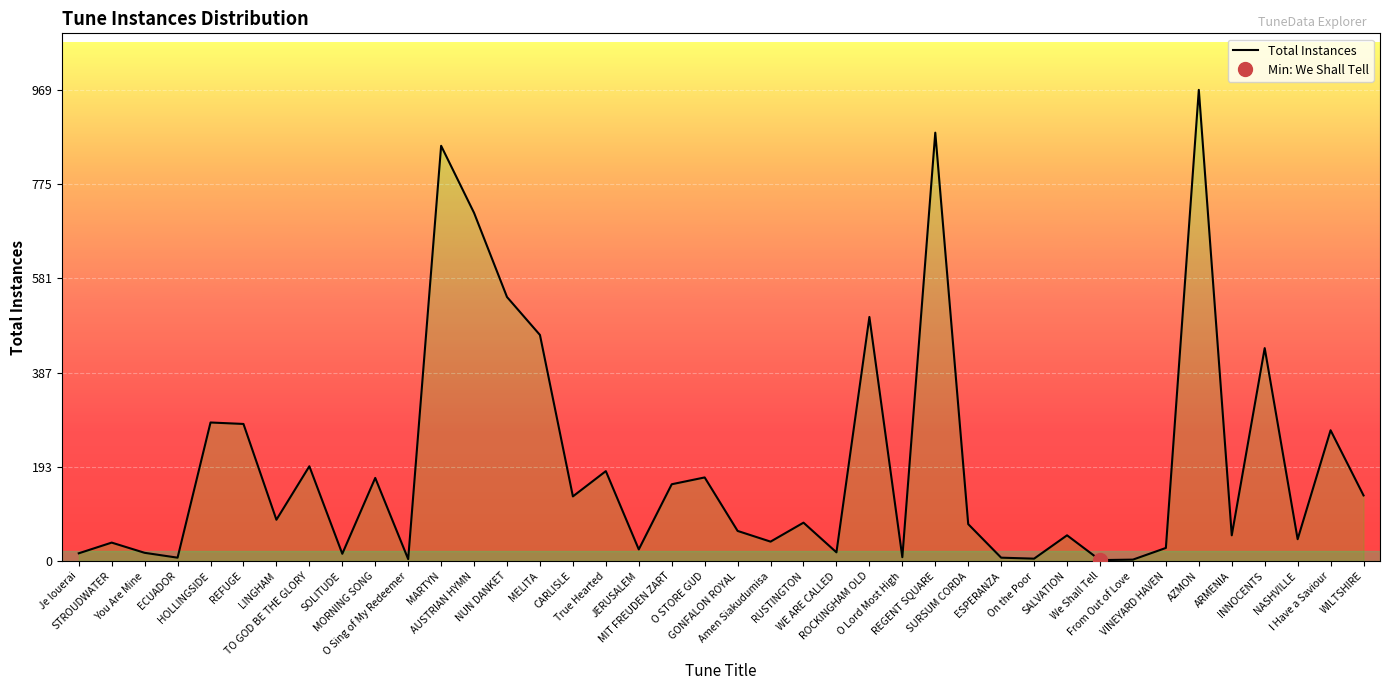

True or false: the data shows 285 at HOLLINGSIDE.

True